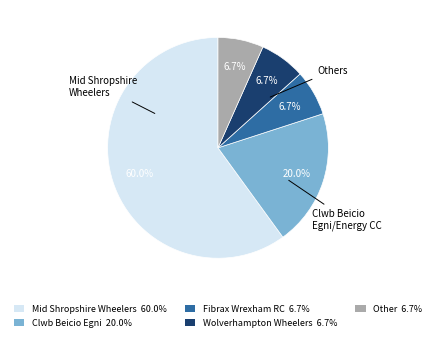

What is the largest slice in the pie chart?

Mid Shropshire Wheelers 60.0%